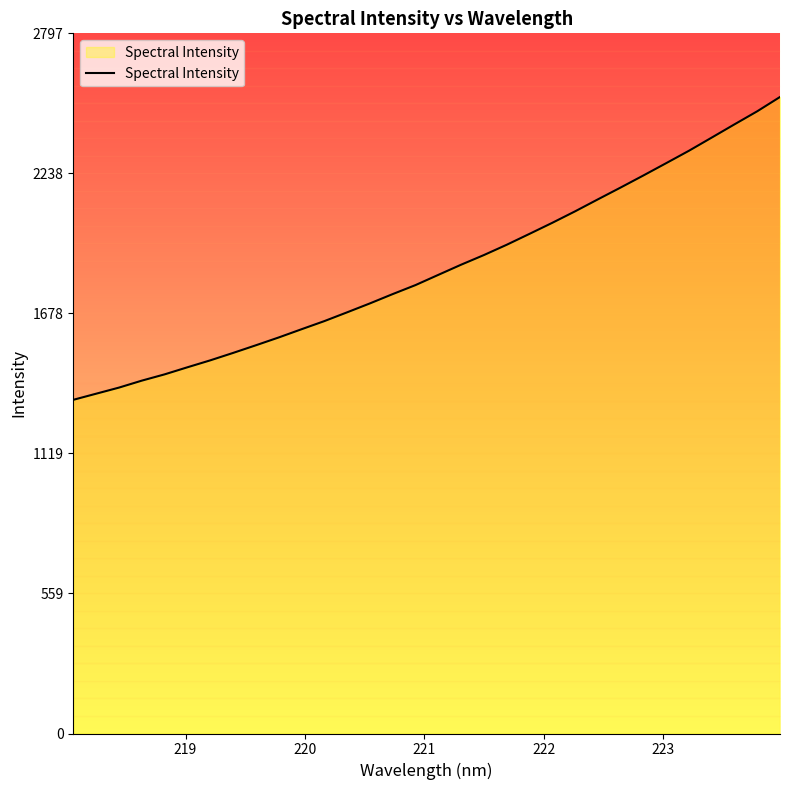

Reading left to right, extract all data points from this chart.

1333.4	1357.8	1382.2	1410.0	1435.1	1463.4	1491.1	1520.7	1551.3	1582.5	1615.4	1647.8	1682.9	1718.6	1755.9	1791.8	1832.6	1873.2	1911.8	1952.9	1996.5	2040.6	2086.4	2134.3	2181.6	2229.8	2279.0	2328.6	2381.2	2434.2	2486.4	2543.6